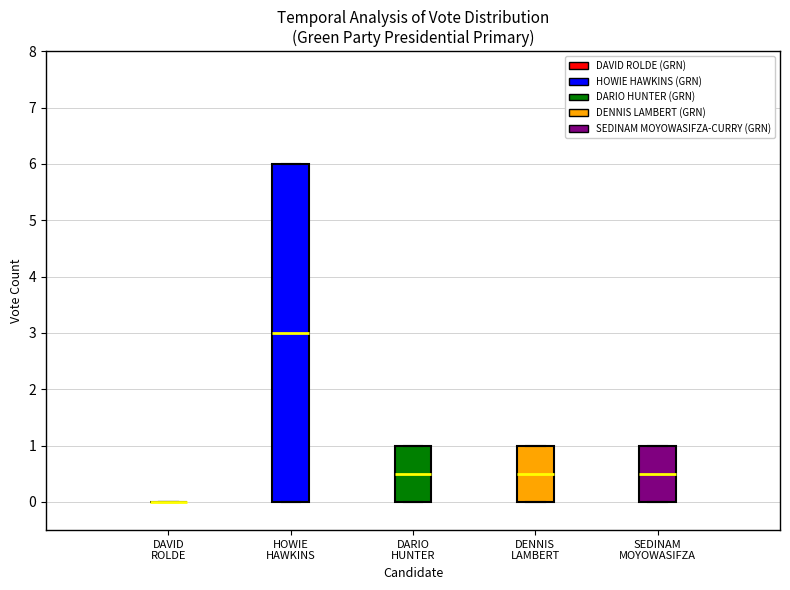

Reading left to right, transcribe this box plot: for each box, give where its median line is, the range the box spans, and where its two whiskers end, as read against the y-axis. The values are not printed on the chart, so give them approximately, as read against the axis.

DAVID ROLDE: box collapsed to a line at 0.0, whiskers 0.0 to 0.0
HOWIE HAWKINS: median 3.0, box 0.0 to 6.0, whiskers 0.0 to 6.0
DARIO HUNTER: median 0.5, box 0.0 to 1.0, whiskers 0.0 to 1.0
DENNIS LAMBERT: median 0.5, box 0.0 to 1.0, whiskers 0.0 to 1.0
SEDINAM MOYOWASIFZA: median 0.5, box 0.0 to 1.0, whiskers 0.0 to 1.0